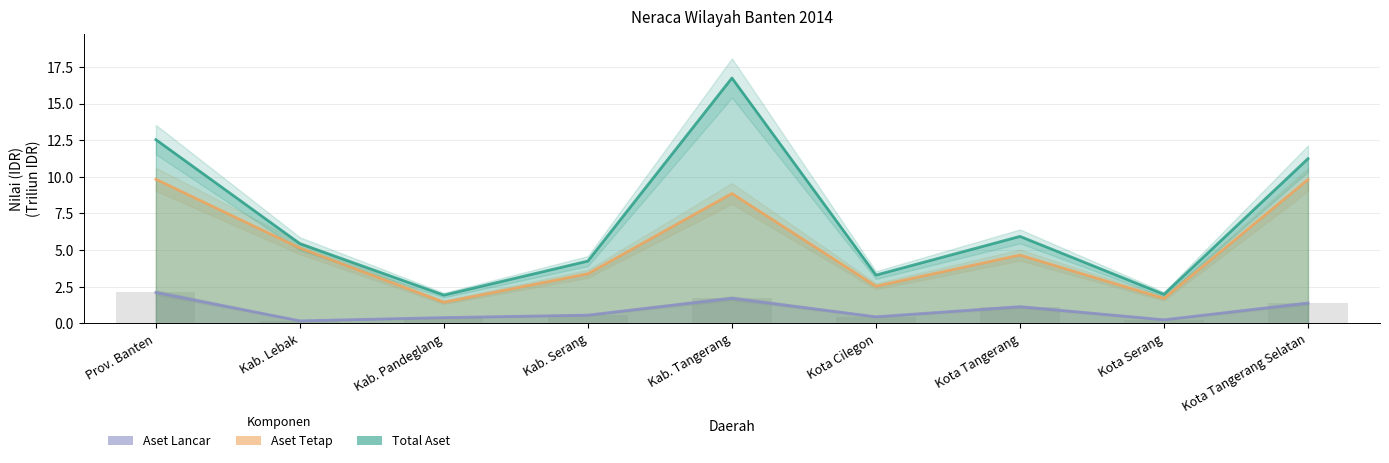

At how many categories does at least one series exceed 6?

3